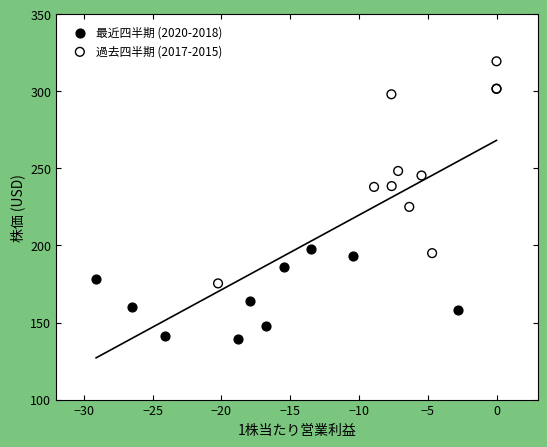

Which series has the widest spread of Y values?

過去四半期 (2017-2015)